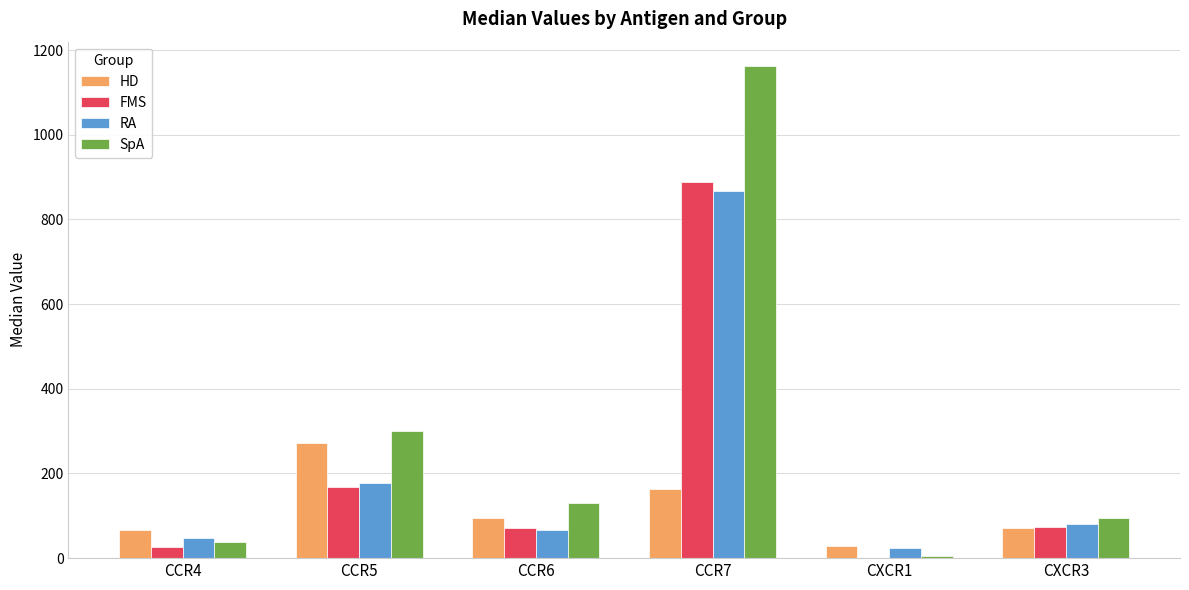

What are all the series names shown in the legend?

HD, FMS, RA, SpA